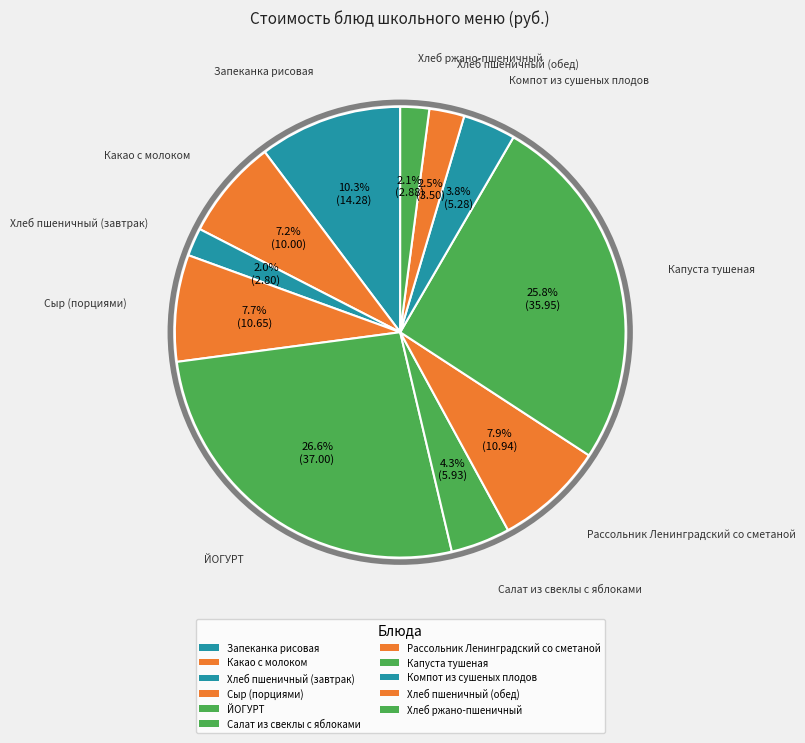

How many segments does this pie chart have?

11